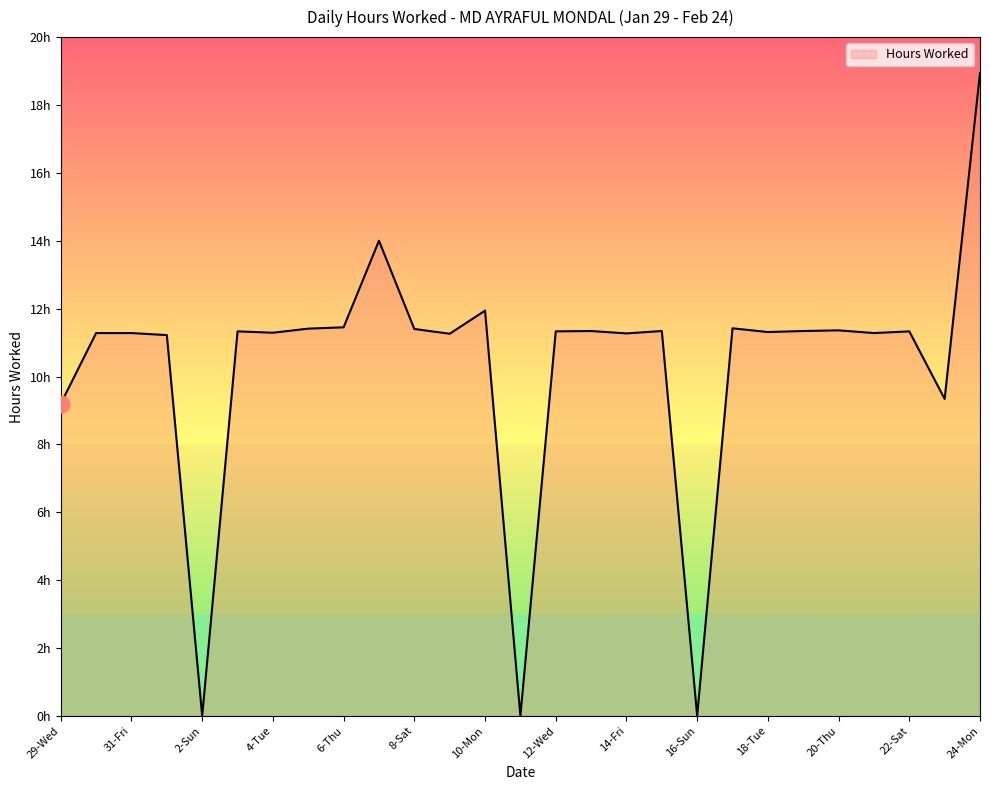

What is the label of the 24th point from the left?

21-Fri